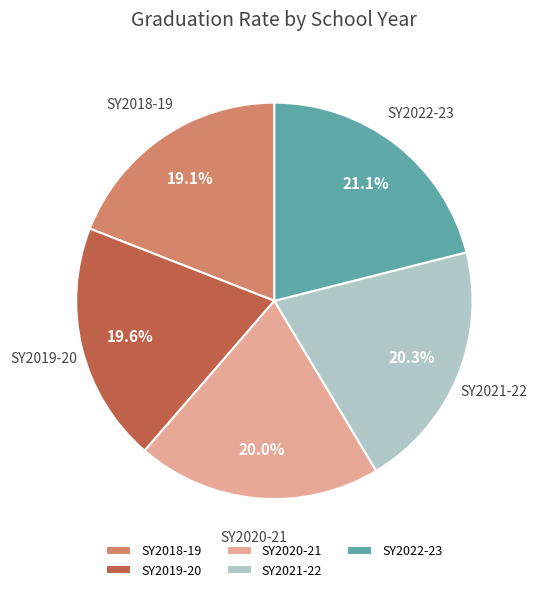

The SY2019-20 slice represents 27% of the pie. True or false?

False